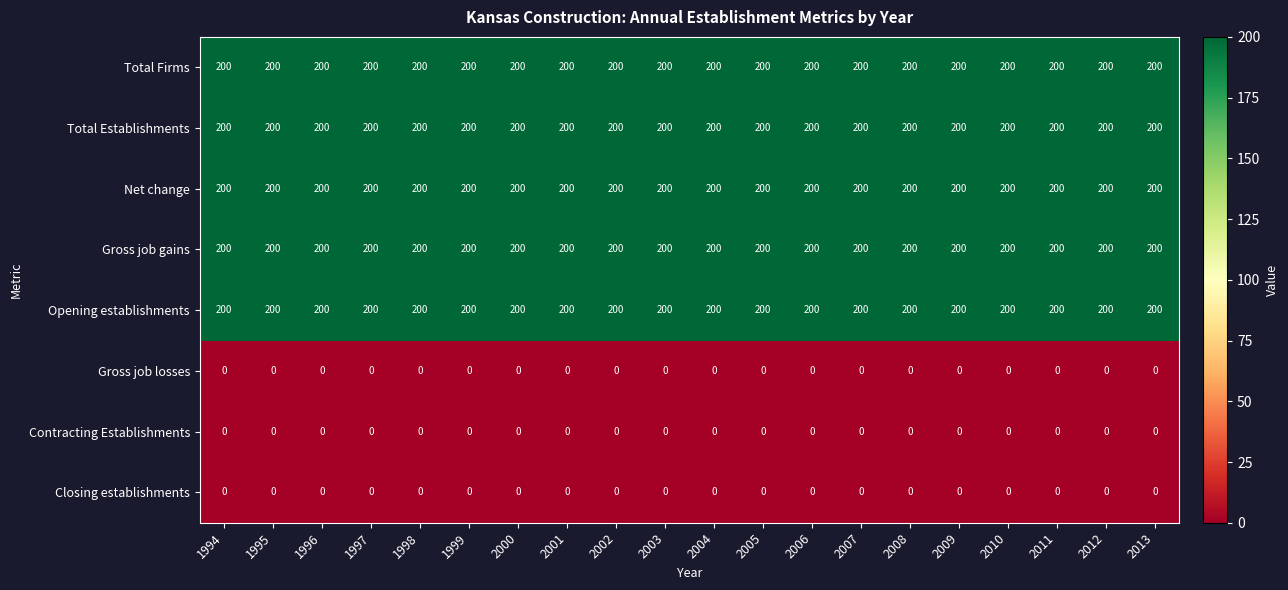

What is the maximum value shown in the chart?

200